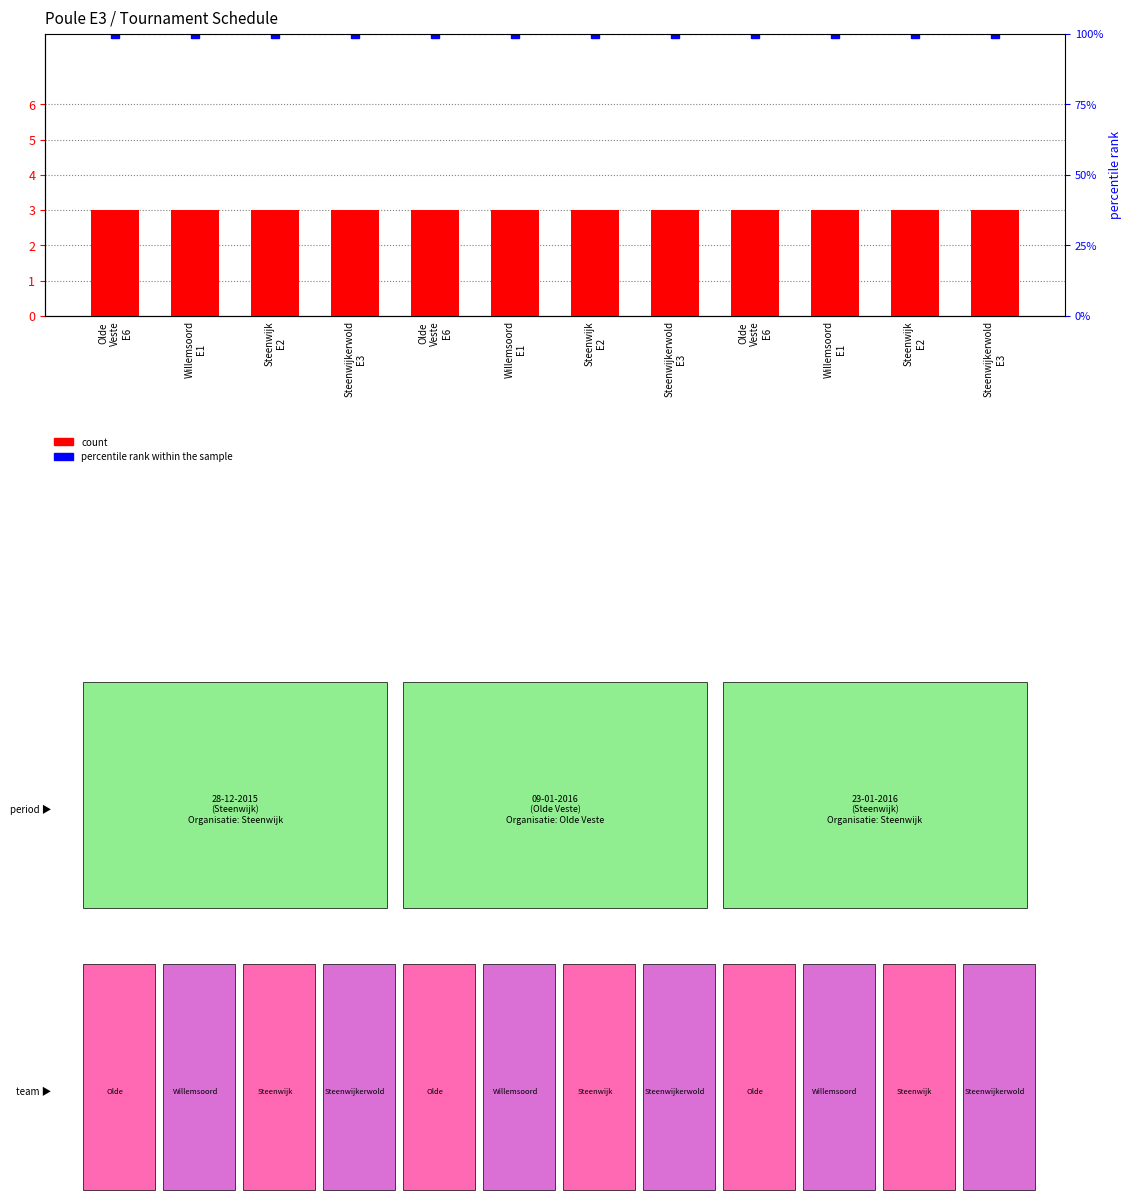

What is the average value of the percentile rank within the sample series?

4